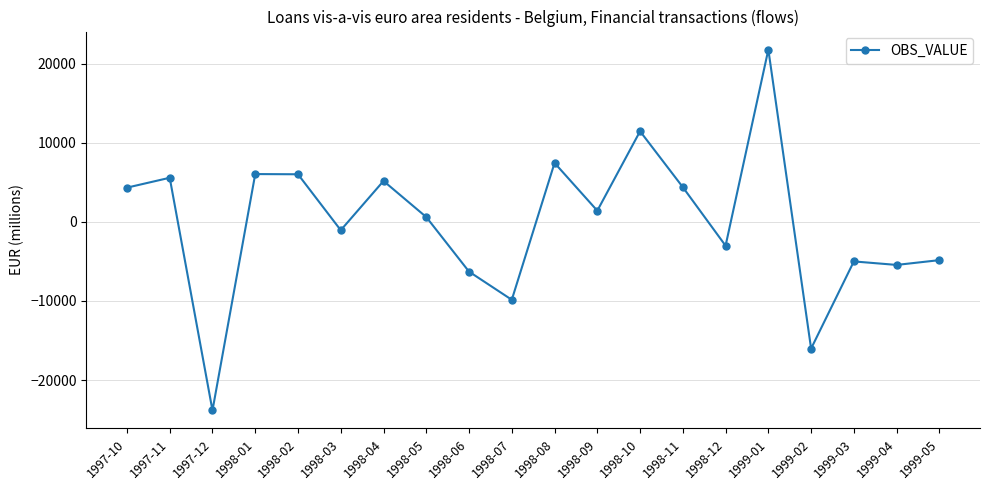

At which label is the value closest to -1023?

1998-03